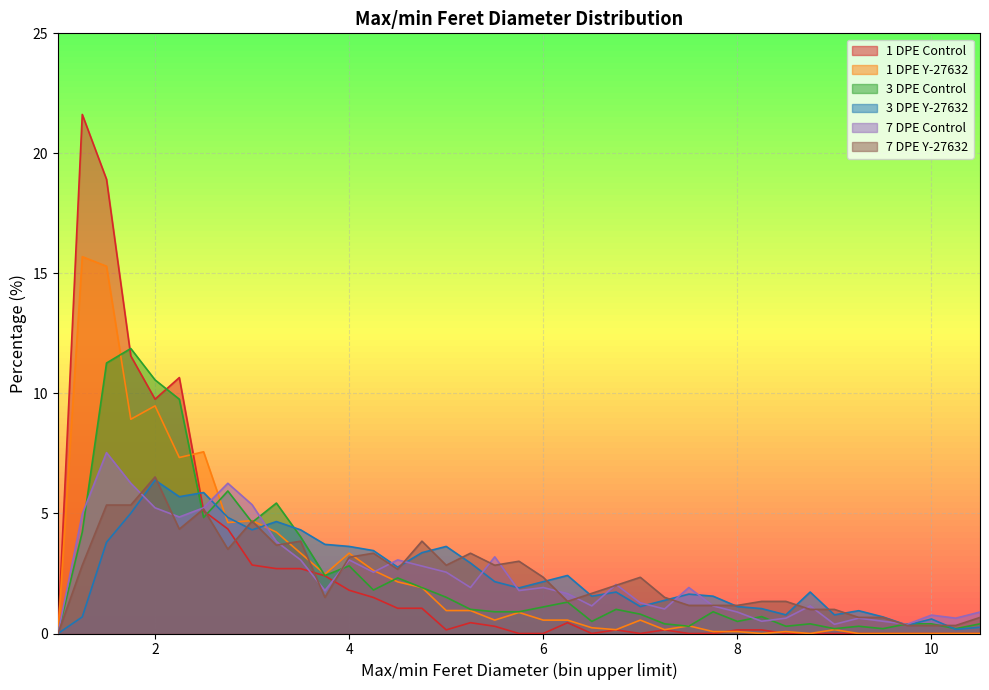

How many positive values does the 7 DPE Control series have?

38